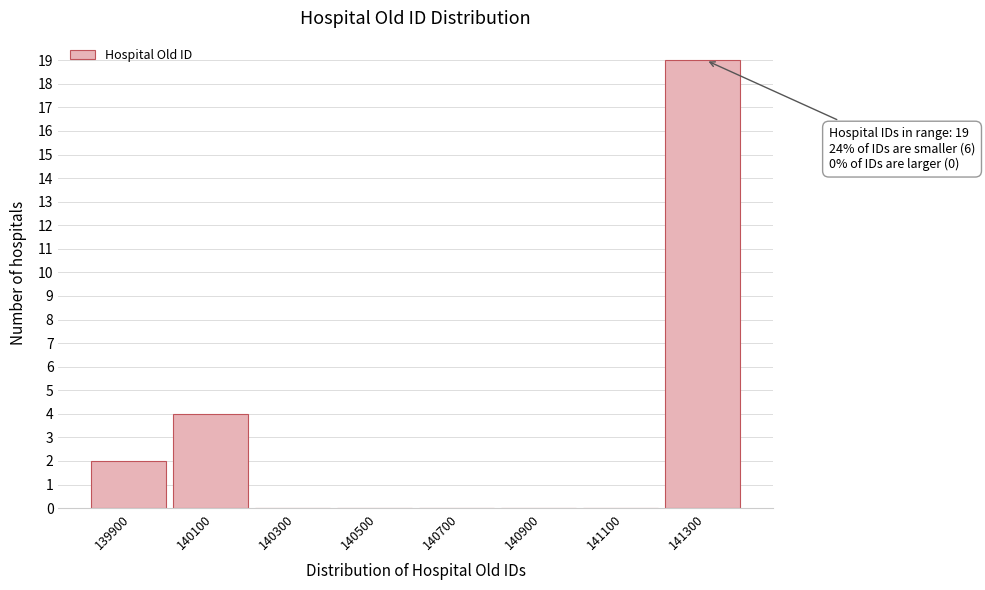

Reading left to right, transcribe all the data shown in this chart.

139900=2	140100=4	140300=0	140500=0	140700=0	140900=0	141100=0	141300=19